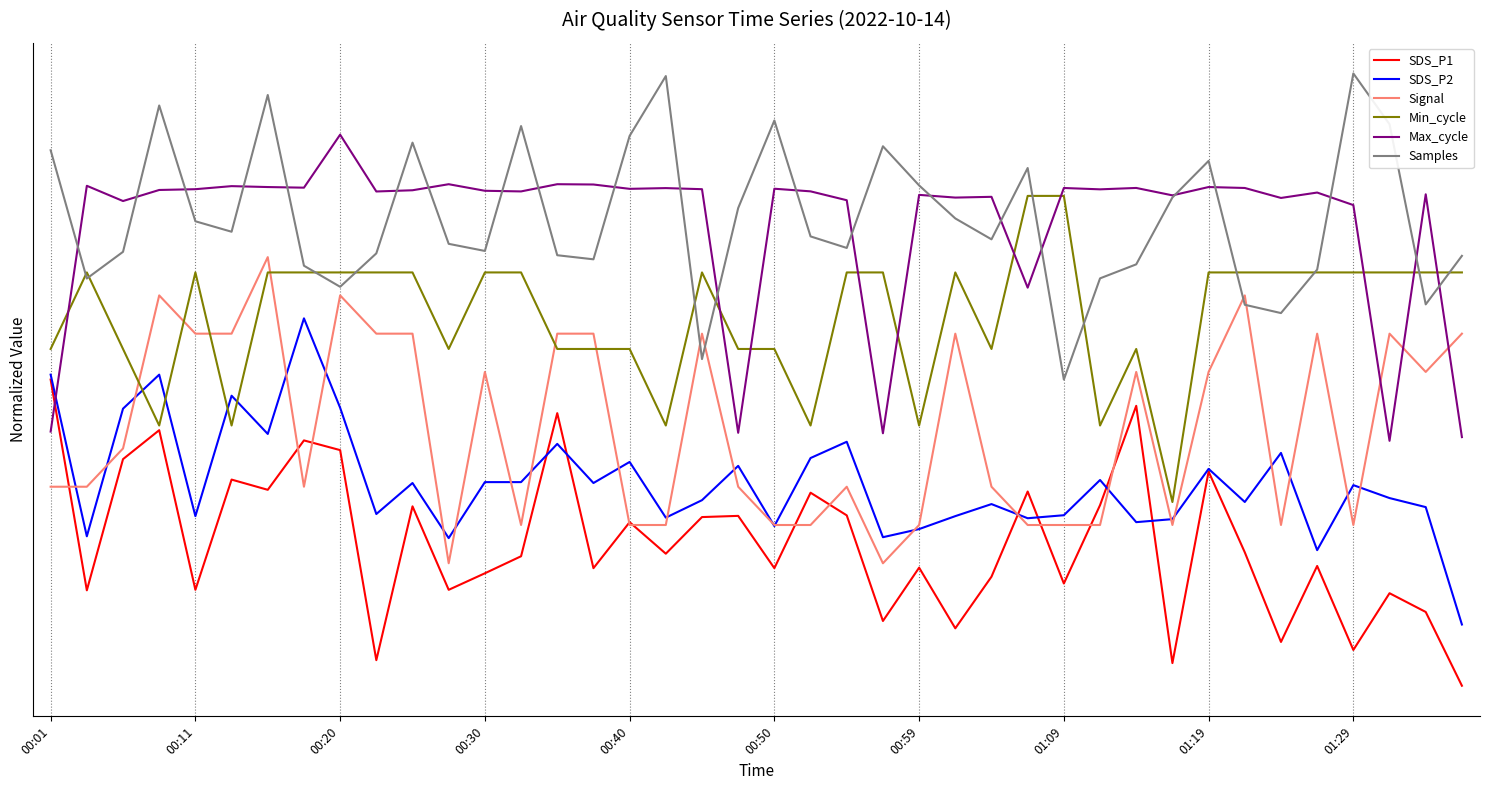

Reading left to right, transcribe all the data shown in this chart.

SDS_P1: 10.0	3.1	7.4	8.3	3.1	6.7	6.4	8.0	7.7	0.8	5.9	3.1	3.7	4.2	8.9	3.8	5.3	4.3	5.5	5.5	3.8	6.3	5.6	2.1	3.9	1.9	3.6	6.3	3.3	5.9	9.1	0.7	7.0	4.4	1.4	3.9	1.2	3.0	2.4	0.0
SDS_P2: 10.2	4.9	9.1	10.2	5.5	9.5	8.2	12.0	9.1	5.6	6.6	4.8	6.7	6.7	7.9	6.6	7.3	5.5	6.1	7.2	5.2	7.4	8.0	4.9	5.1	5.5	5.9	5.5	5.6	6.7	5.3	5.4	7.1	6.0	7.6	4.4	6.6	6.1	5.8	2.0
Signal: 6.5	6.5	7.8	12.8	11.5	11.5	14.0	6.5	12.8	11.5	11.5	4.0	10.2	5.2	11.5	11.5	5.2	5.2	11.5	6.5	5.2	5.2	6.5	4.0	5.2	11.5	6.5	5.2	5.2	5.2	10.2	5.2	10.2	12.8	5.2	11.5	5.2	11.5	10.2	11.5
Min_cycle: 11.0	13.5	11.0	8.5	13.5	8.5	13.5	13.5	13.5	13.5	13.5	11.0	13.5	13.5	11.0	11.0	11.0	8.5	13.5	11.0	11.0	8.5	13.5	13.5	8.5	13.5	11.0	16.0	16.0	8.5	11.0	6.0	13.5	13.5	13.5	13.5	13.5	13.5	13.5	13.5
Max_cycle: 8.3	16.3	15.8	16.2	16.2	16.3	16.3	16.3	18.0	16.1	16.2	16.4	16.2	16.1	16.4	16.4	16.2	16.3	16.2	8.3	16.2	16.1	15.9	8.2	16.0	15.9	16.0	13.0	16.3	16.2	16.3	16.0	16.3	16.3	15.9	16.1	15.7	8.0	16.1	8.1
Samples: 17.5	13.3	14.2	19.0	15.2	14.8	19.3	13.7	13.0	14.1	17.7	14.4	14.2	18.3	14.1	13.9	18.0	19.9	10.7	15.6	18.5	14.7	14.3	17.6	16.3	15.3	14.6	16.9	10.0	13.3	13.8	15.9	17.1	12.4	12.2	13.6	20.0	18.3	12.5	14.0